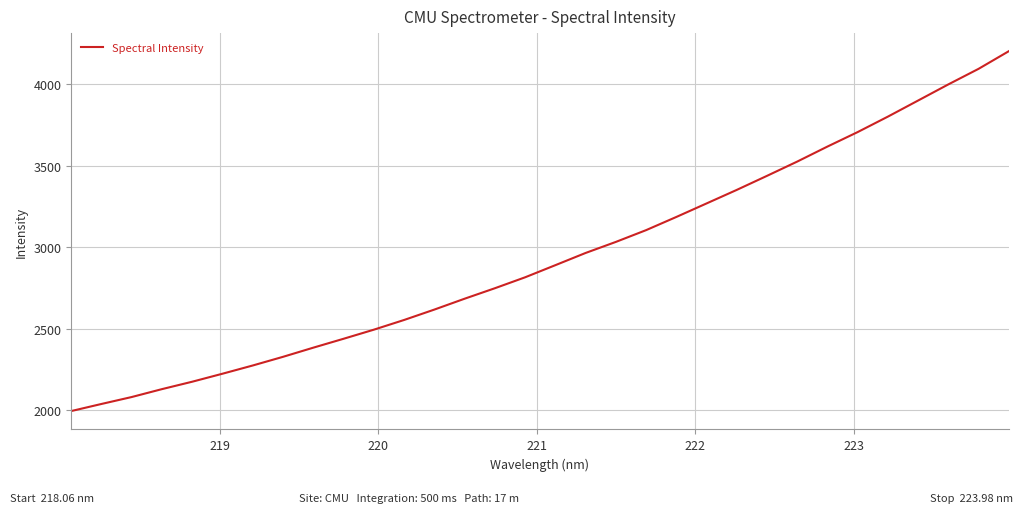

What is the difference between the maximum and minimum values?

2207.9